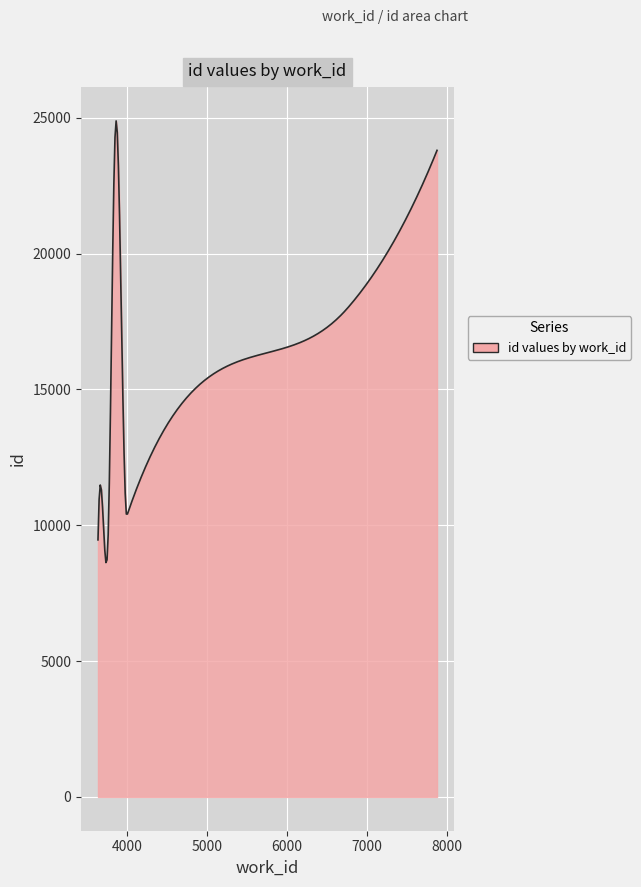

What is the difference between the maximum and minimum values?

16257.3